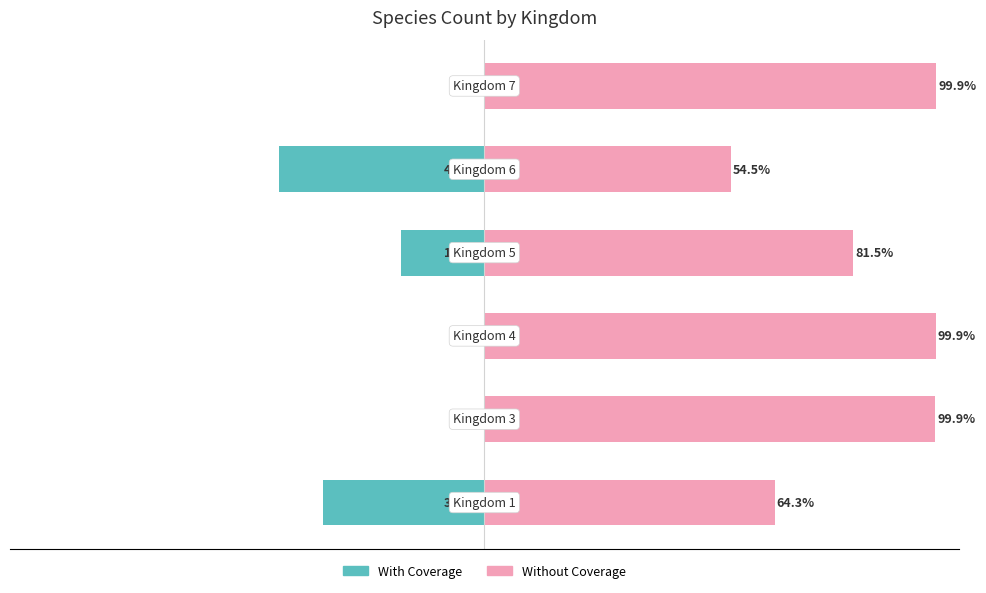

True or false: Without Coverage has a value of 99.9 at 0.

True